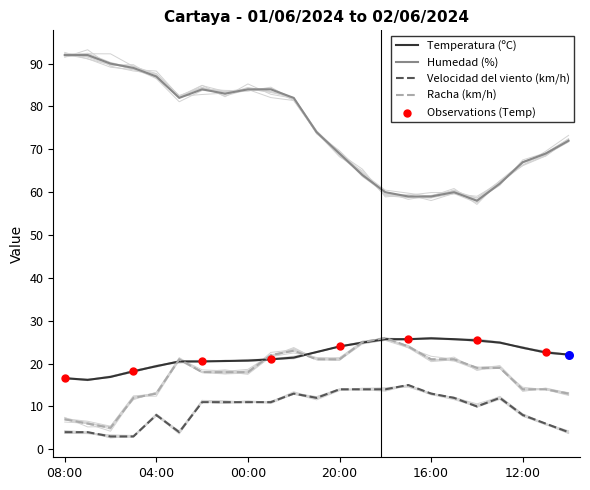

Which series has the largest total across all categories?

Humedad (%)